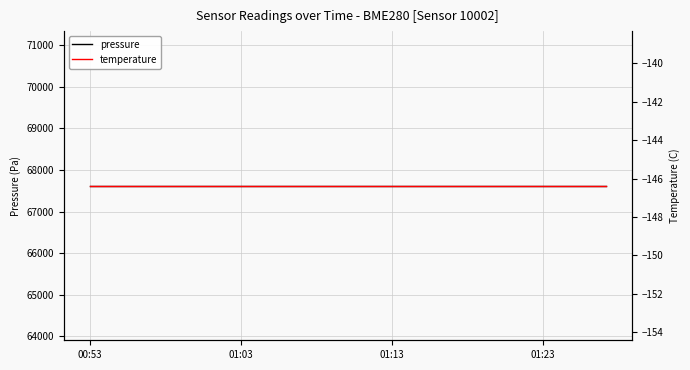

What is the minimum value for temperature?

-146.4